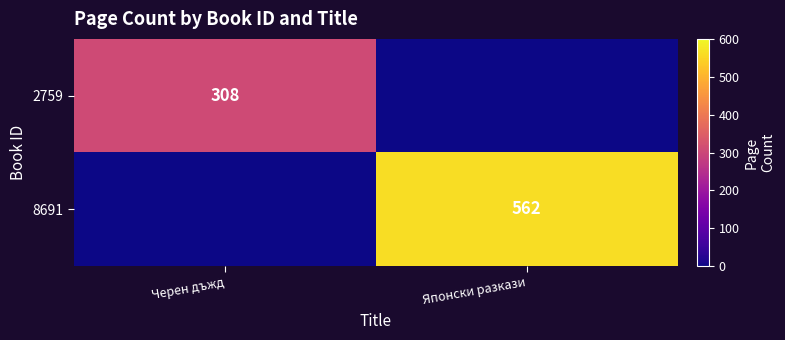

Which has a higher value, Черен дъжд or Японски разкази?

Черен дъжд